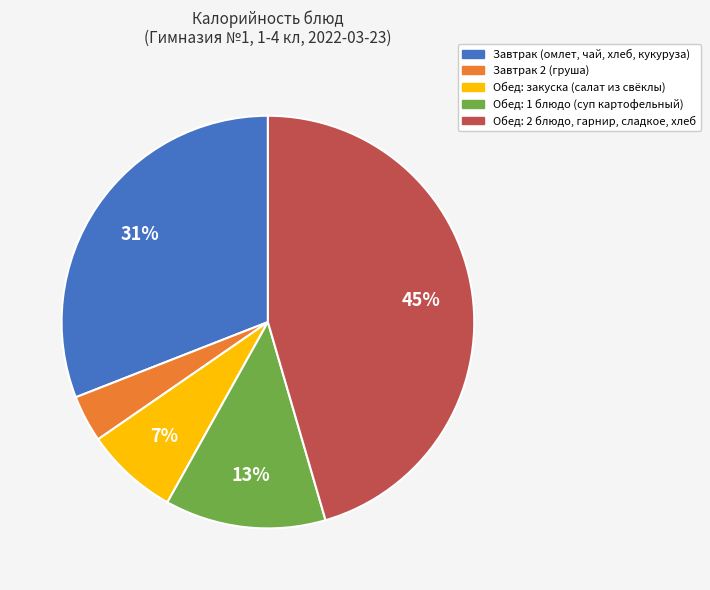

Is there any slice that represents more than half of the pie?

No